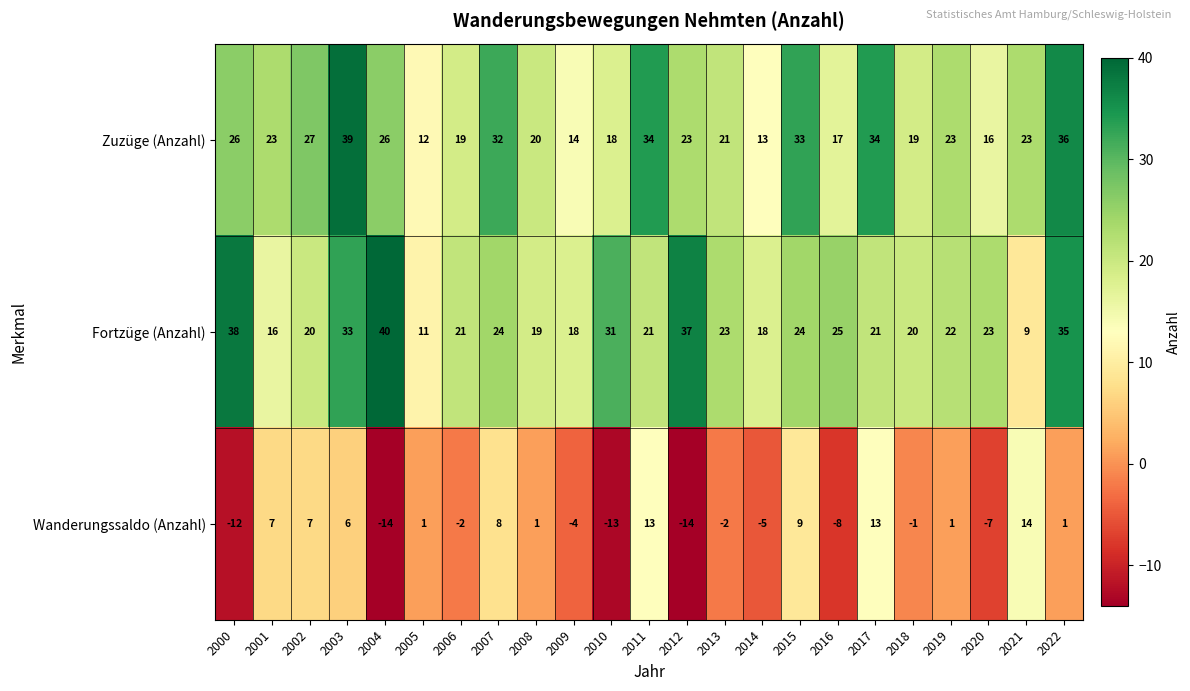

Which label corresponds to the largest value in the chart?

2004